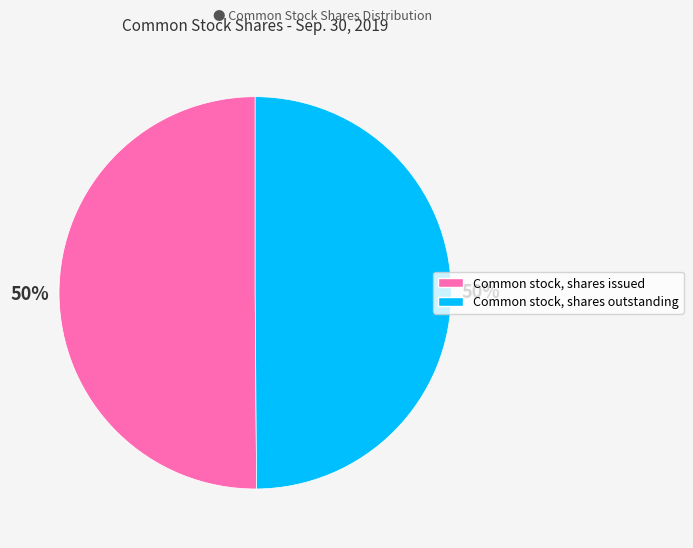

What is the ratio of the value at Common stock, shares issued to the value at Common stock, shares outstanding?

1.0